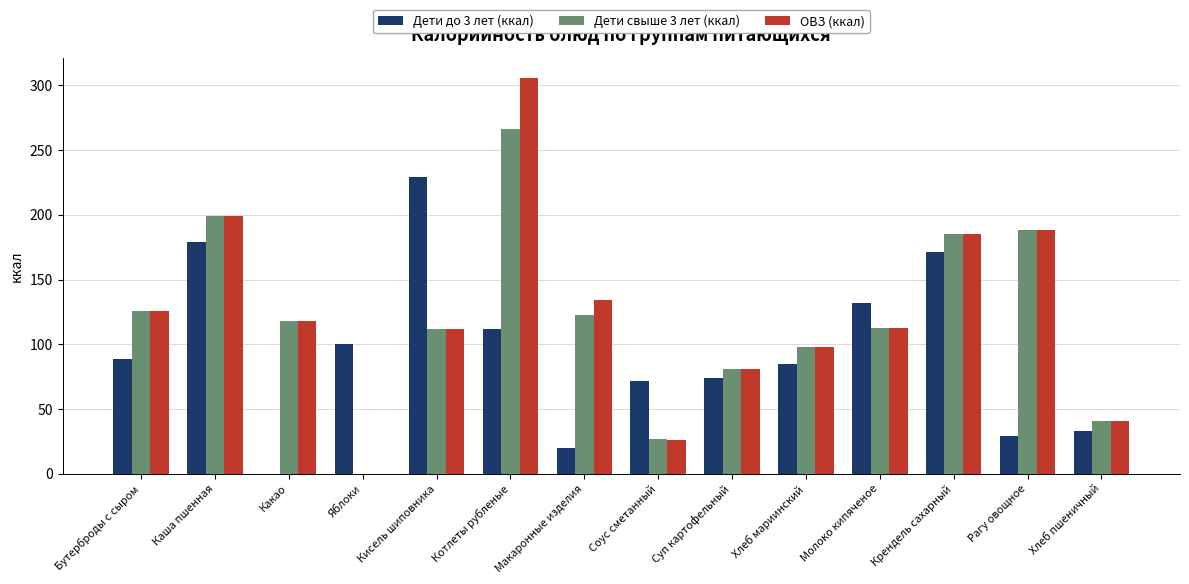

Which series has the largest total across all categories?

ОВЗ (ккал)